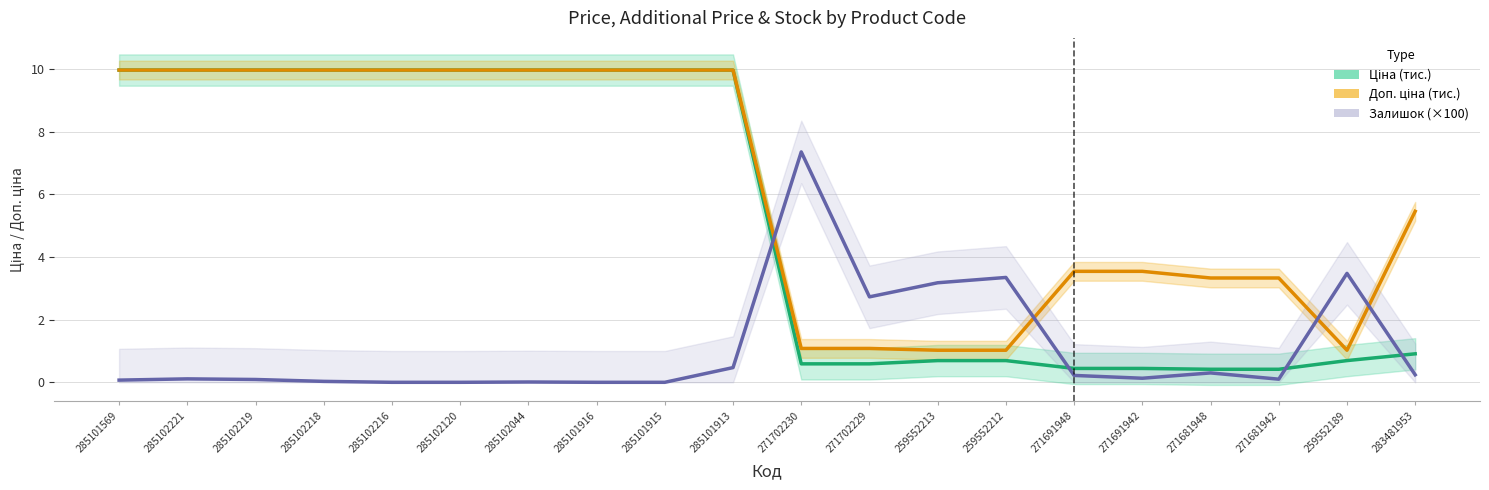

Read the Доп. ціна (тис.) value at 259552213.

1.0